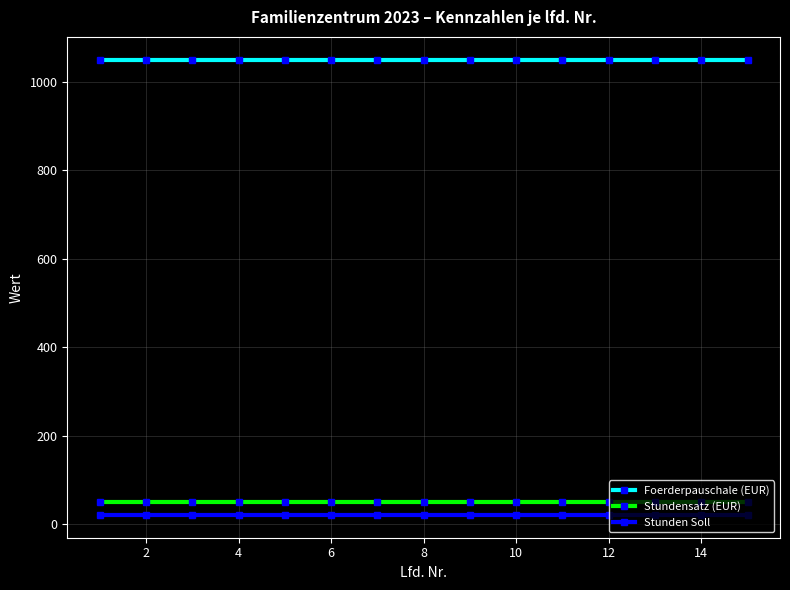

Which series has the largest total across all categories?

Foerderpauschale (EUR)